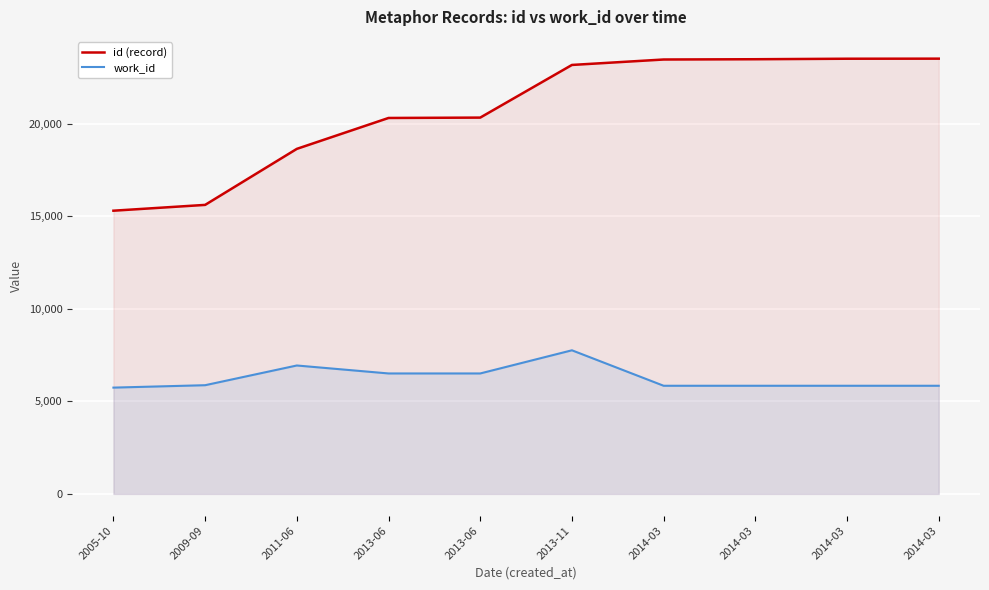

In work_id, how many points are higher than both neighbors (excluding endpoints)?

2